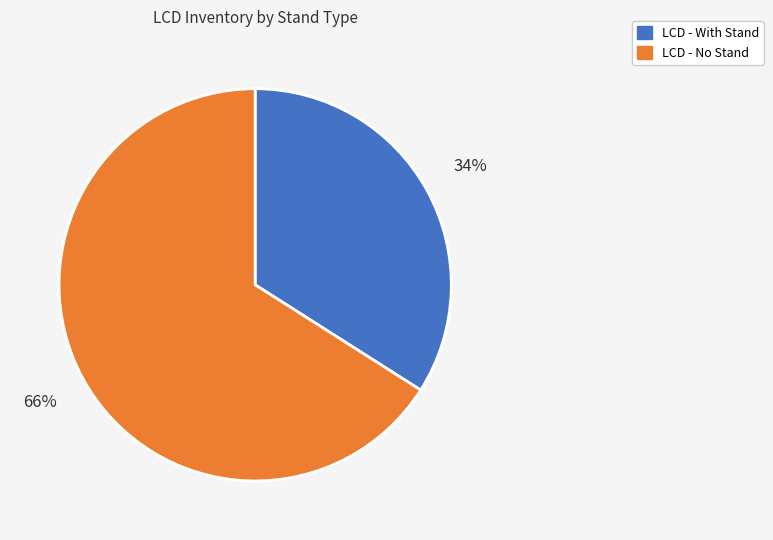

Does any single category account for the majority?

Yes